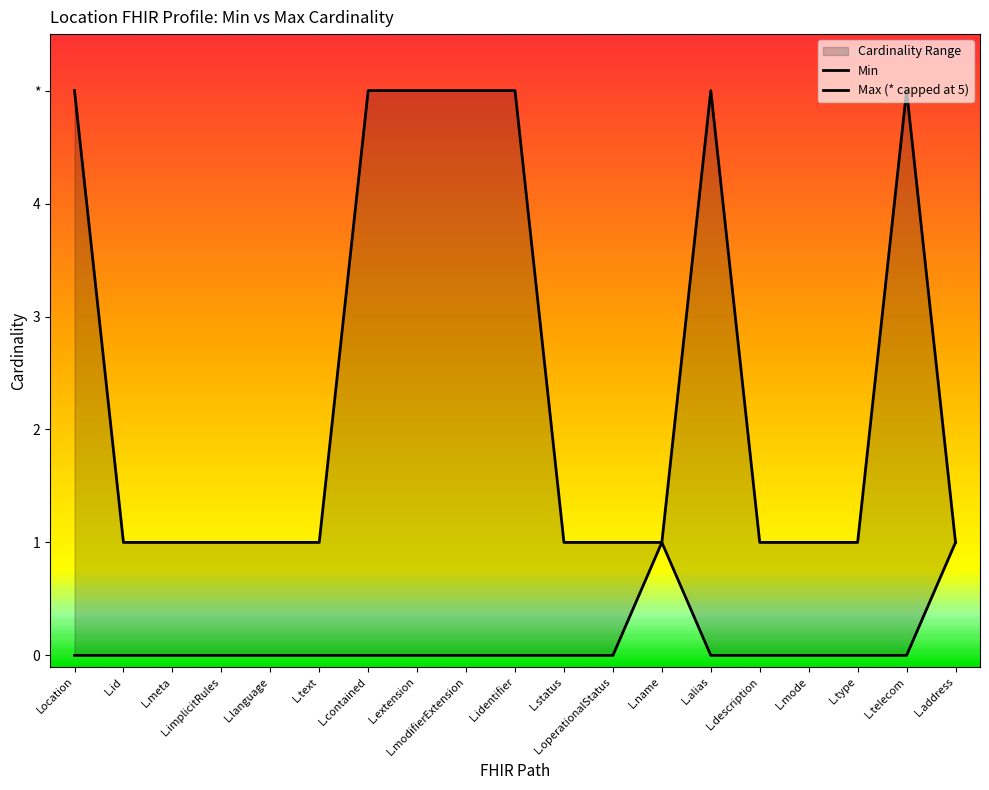

What is the difference between the maximum and minimum values in the Max_numeric series?

4